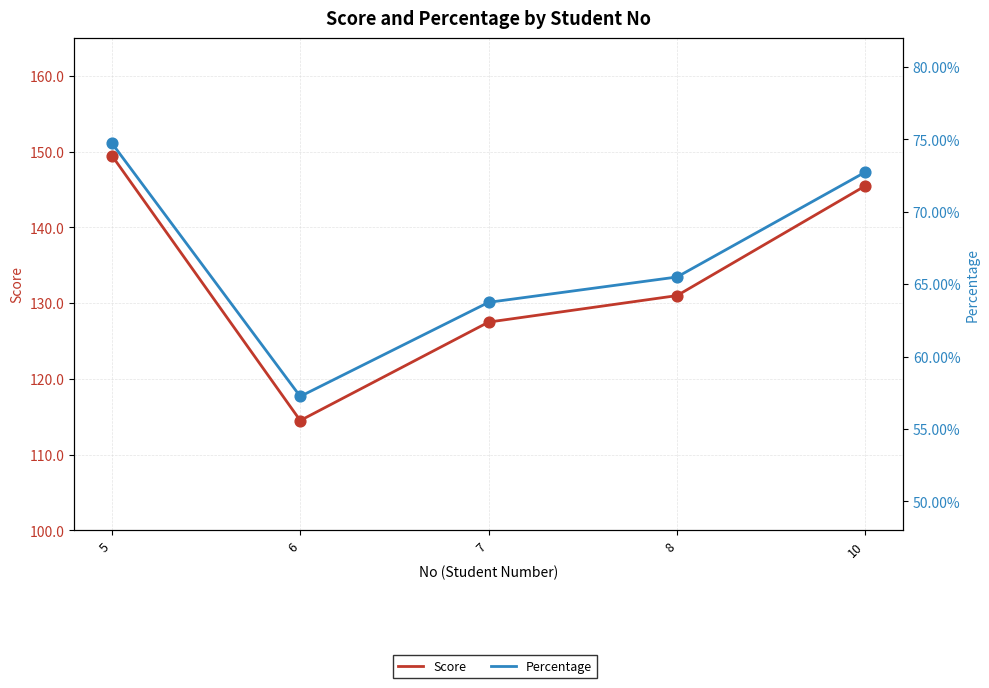

At which category is the sum across all series the highest?

5